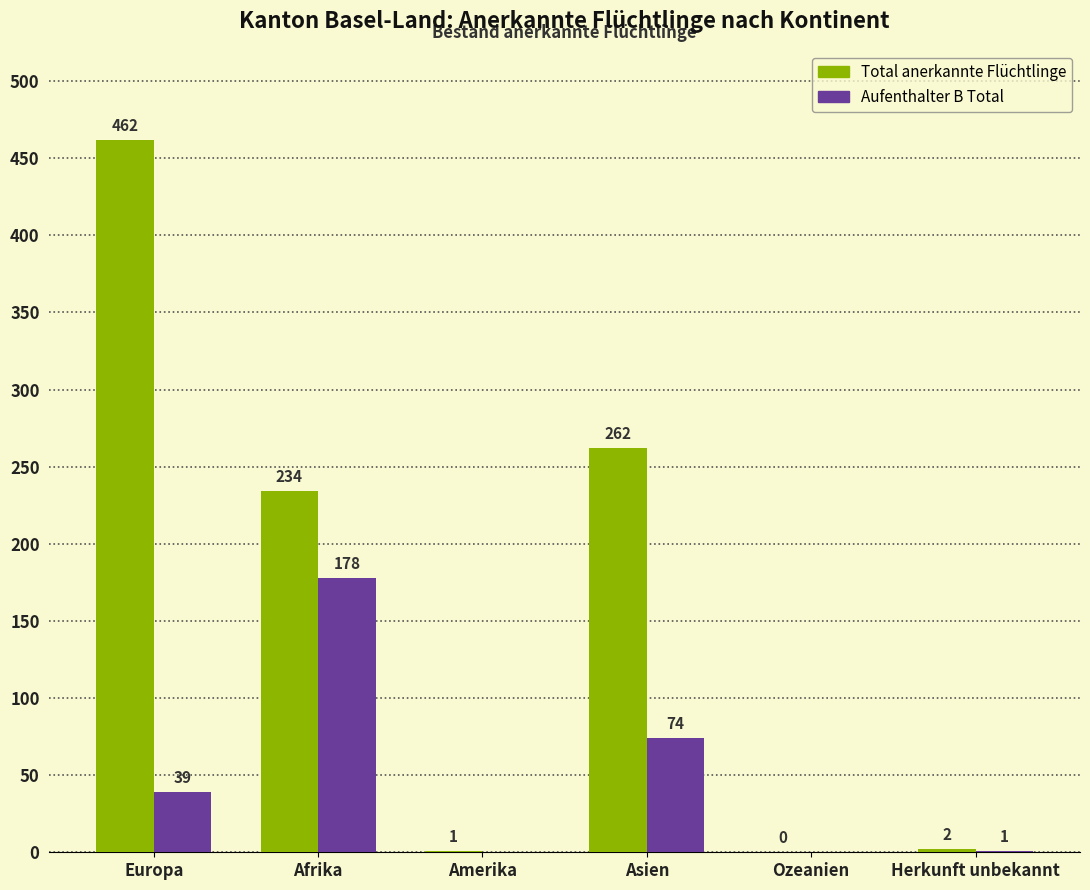

Count the number of categories in the chart.

6